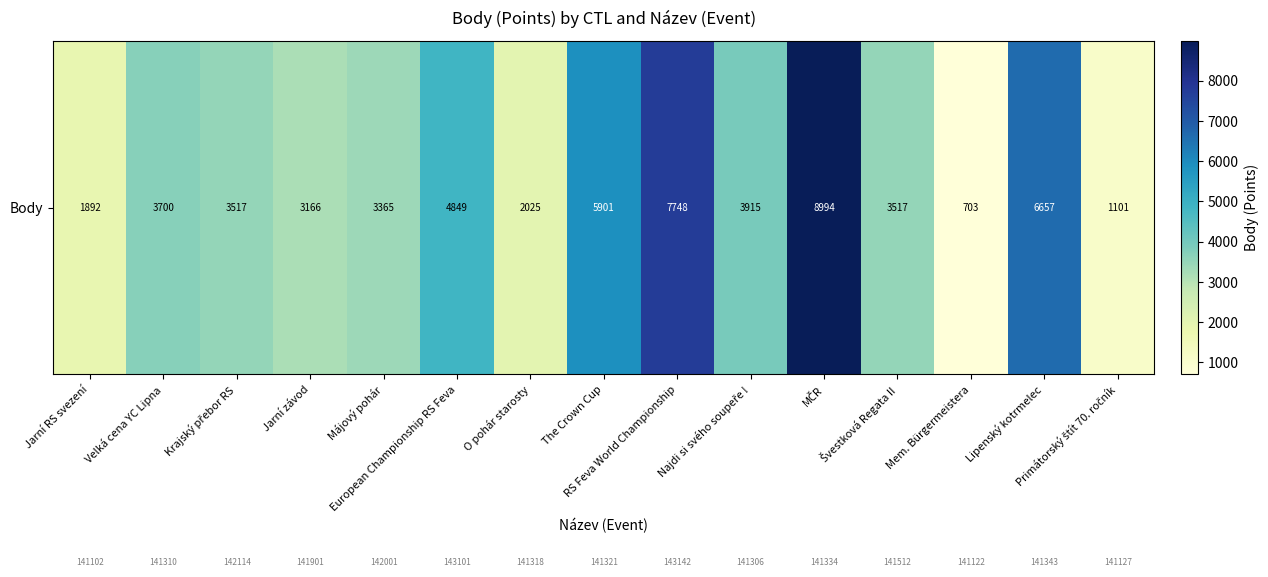

At which label is the value closest to 4848?

European Championship RS Feva